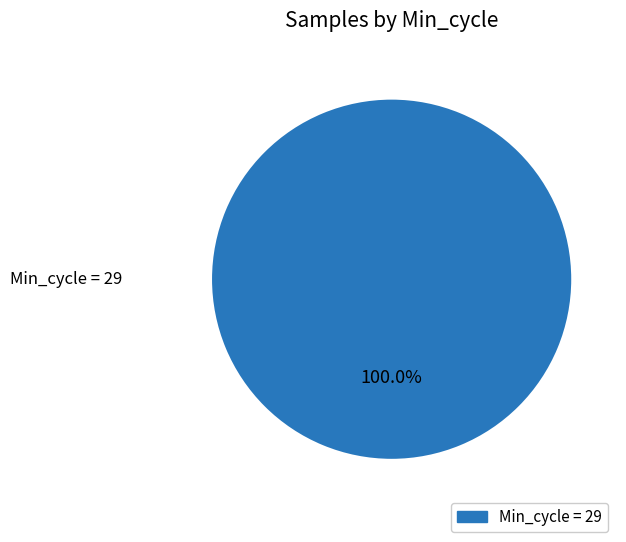

Is there a majority slice in this chart?

Yes